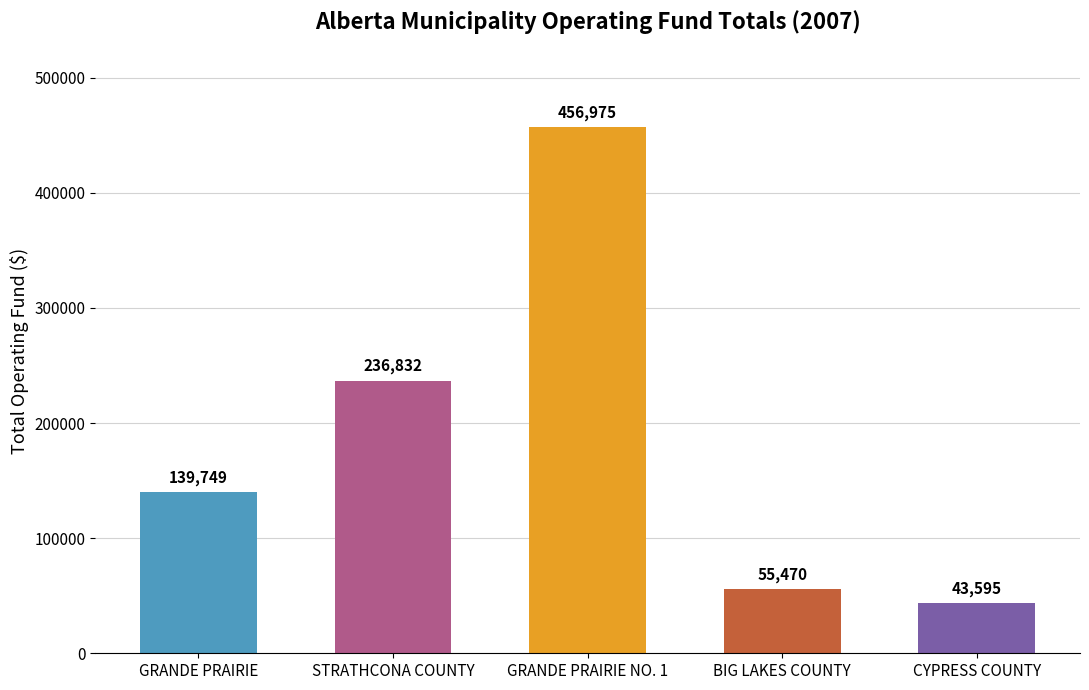

What is the sum of the values at BIG LAKES COUNTY and GRANDE PRAIRIE NO. 1?

512445